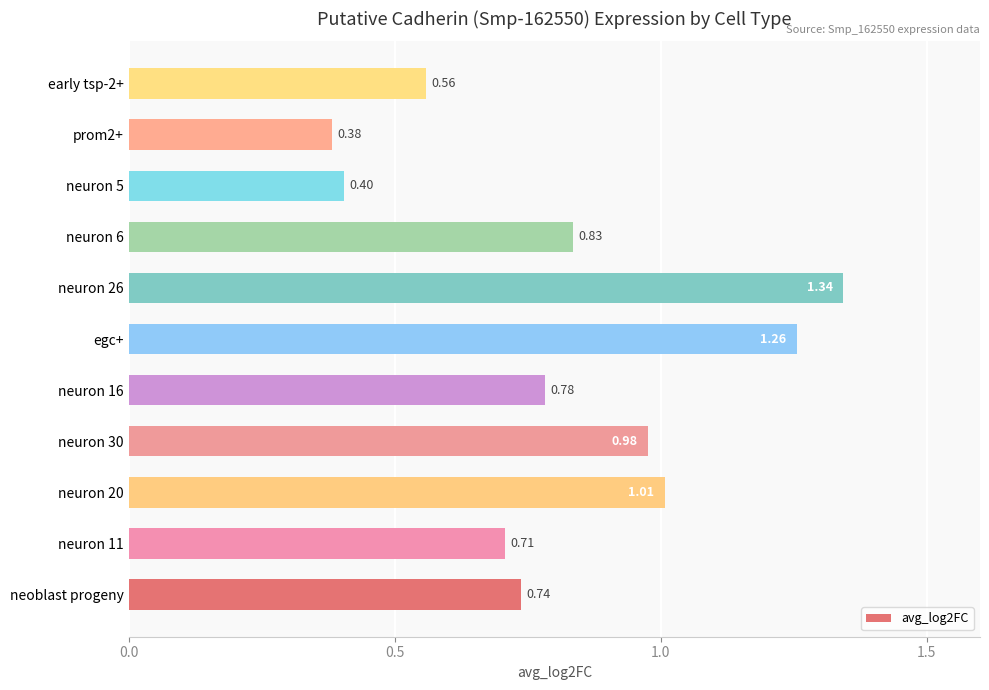

What is the sum of all values?

9.0